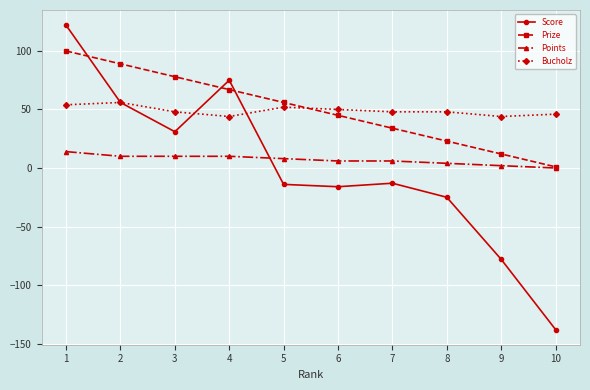

What is the value of the Score point at the 6th from the left?

-16